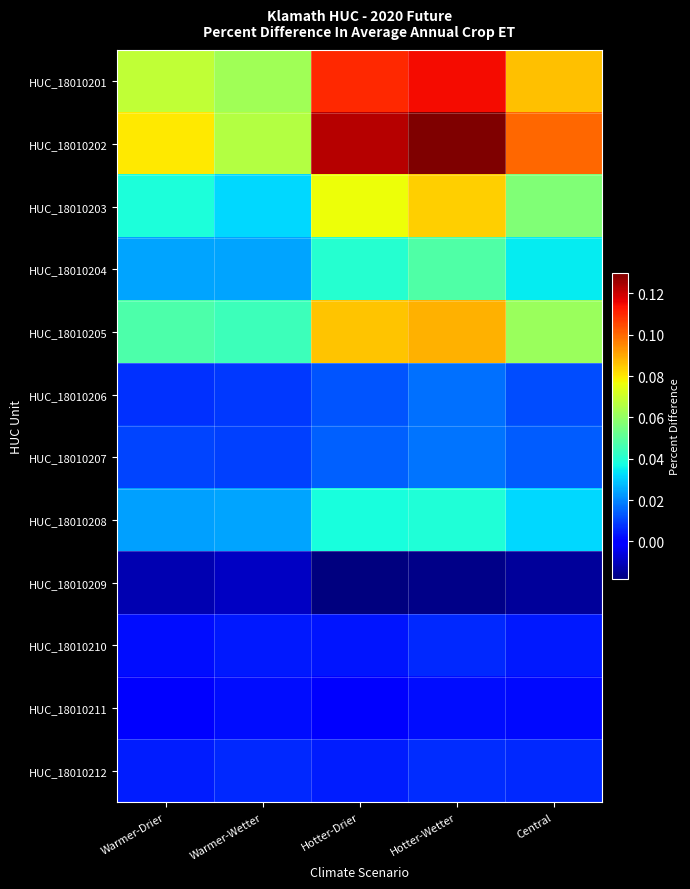

What is the total value across all series at Hotter-Drier?

0.5